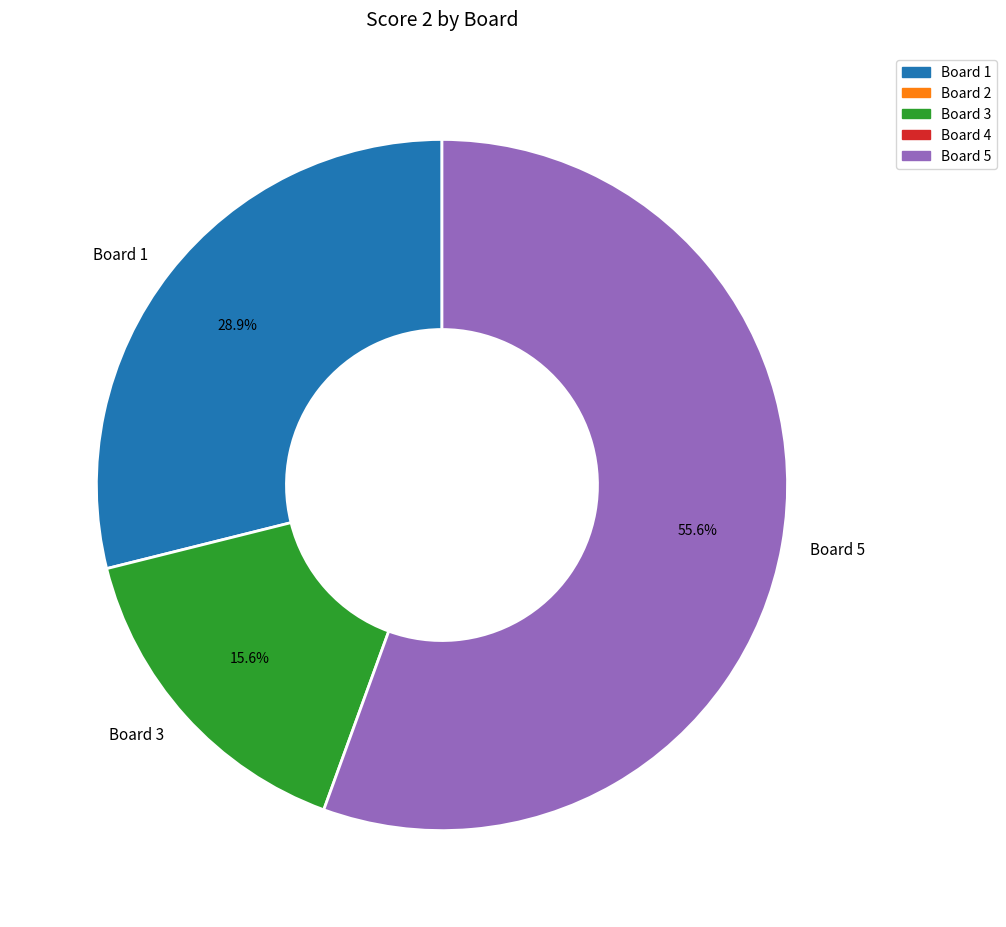

How many slices are in this pie chart?

3